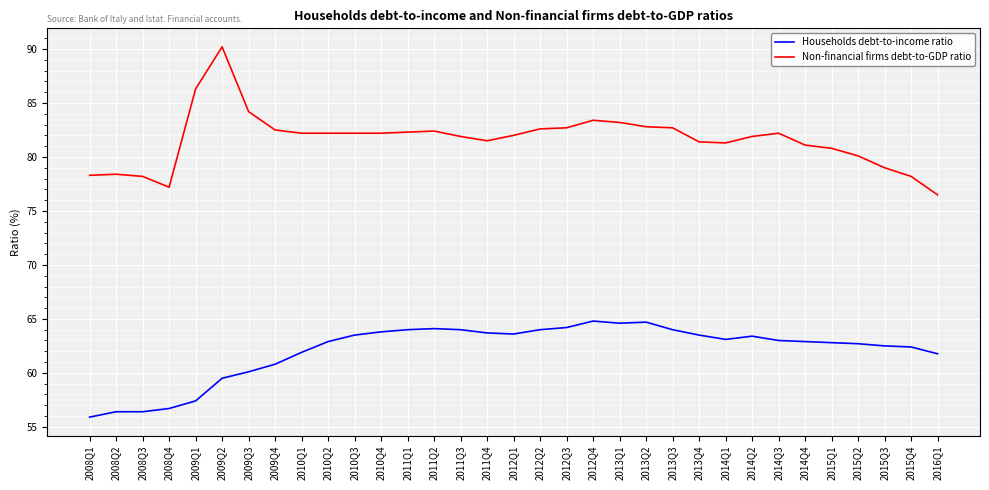

Which series has the widest spread of values?

Non-financial firms debt-to-GDP ratio